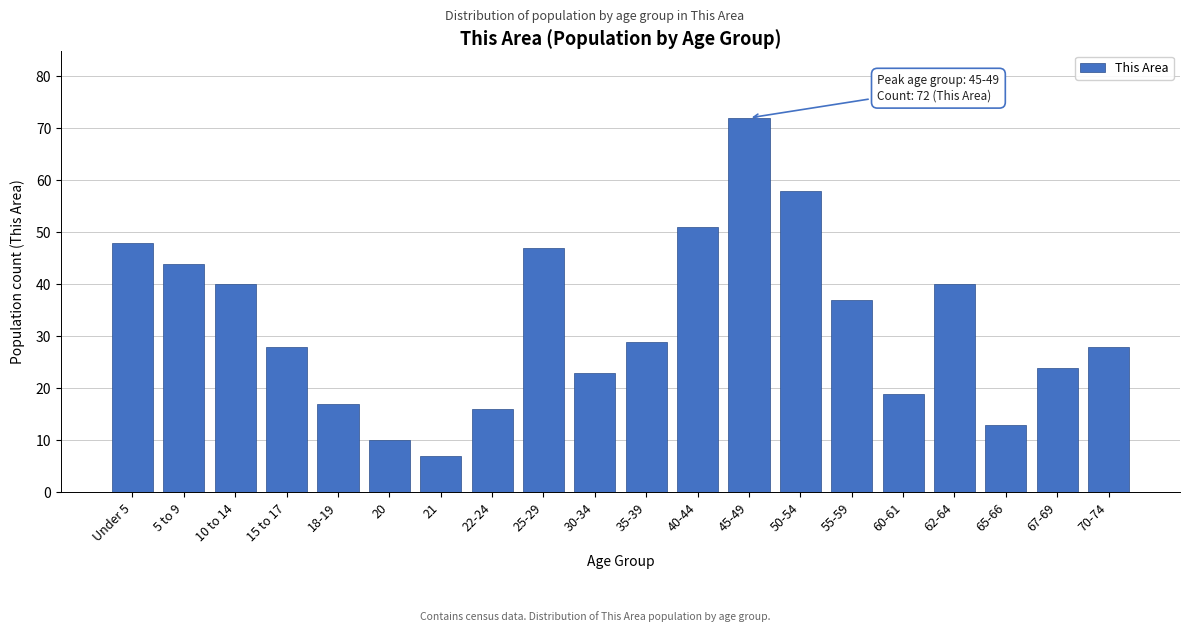

Reading right to left, what are all the values shown in this chart?

70-74=28	67-69=24	65-66=13	62-64=40	60-61=19	55-59=37	50-54=58	45-49=72	40-44=51	35-39=29	30-34=23	25-29=47	22-24=16	21=7	20=10	18-19=17	15 to 17=28	10 to 14=40	5 to 9=44	Under 5=48